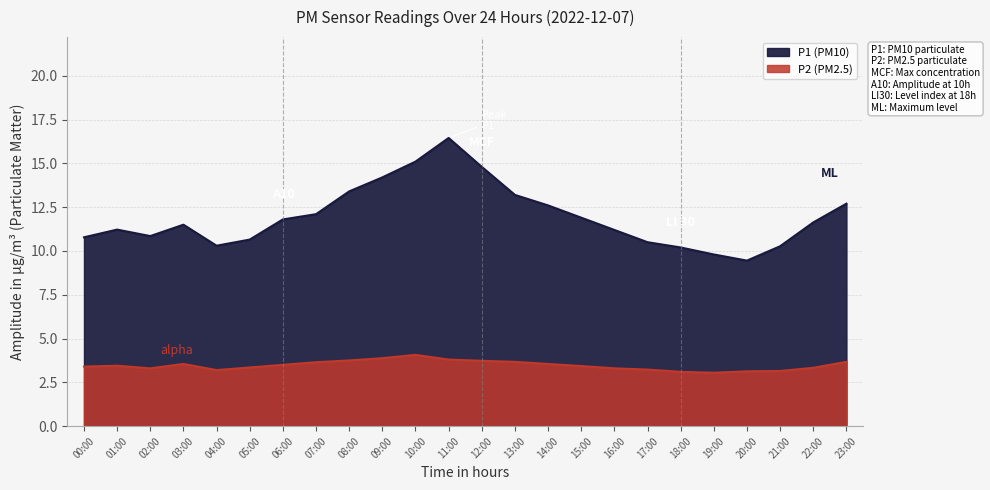

At which label does P1 first exceed 11?

01:00